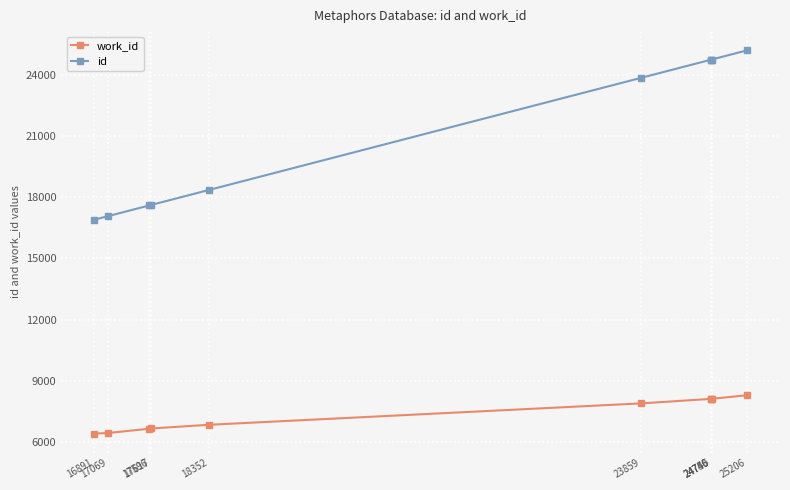

List the series in order of their overall mean, highest first.

id, work_id